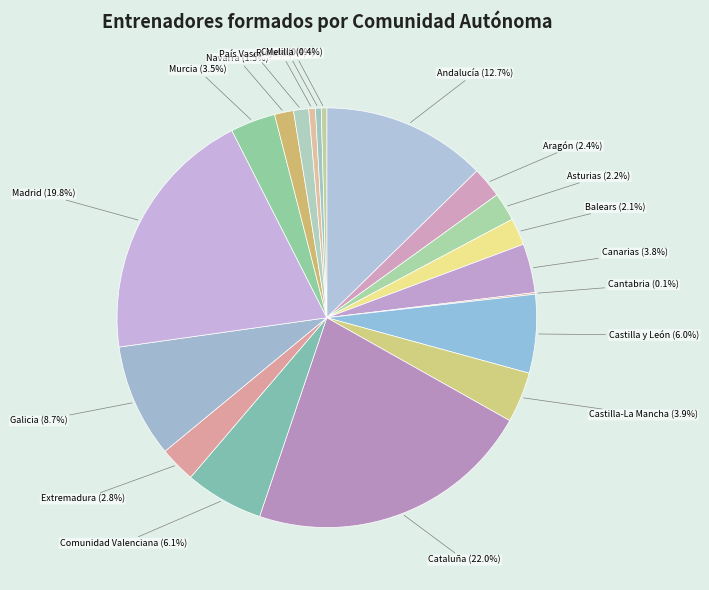

Which slice is the largest?

Cataluña